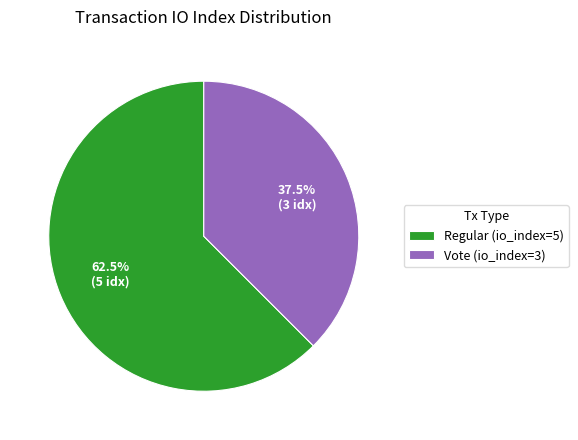

Between Vote (io_index=3) and Regular (io_index=5), which is larger?

Regular (io_index=5)